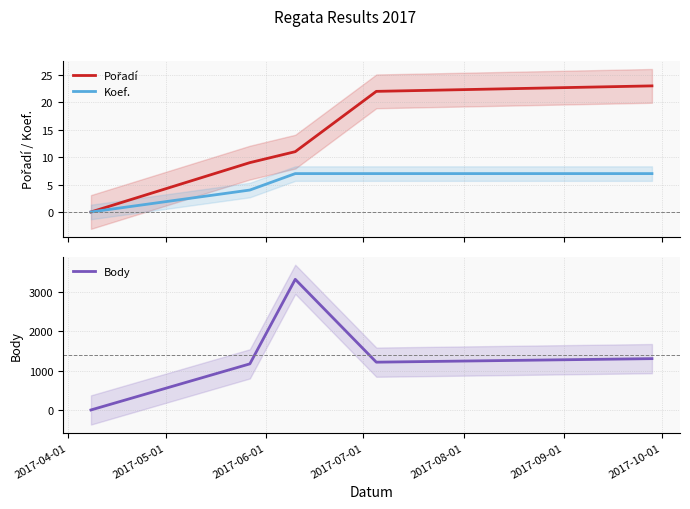

How many values in the Pořadí series are below 11?

2